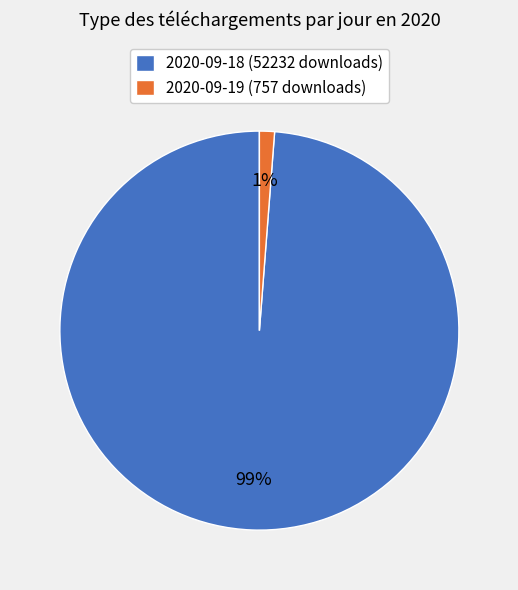

Between 2020-09-19 (757 downloads) and 2020-09-18 (52232 downloads), which is larger?

2020-09-18 (52232 downloads)